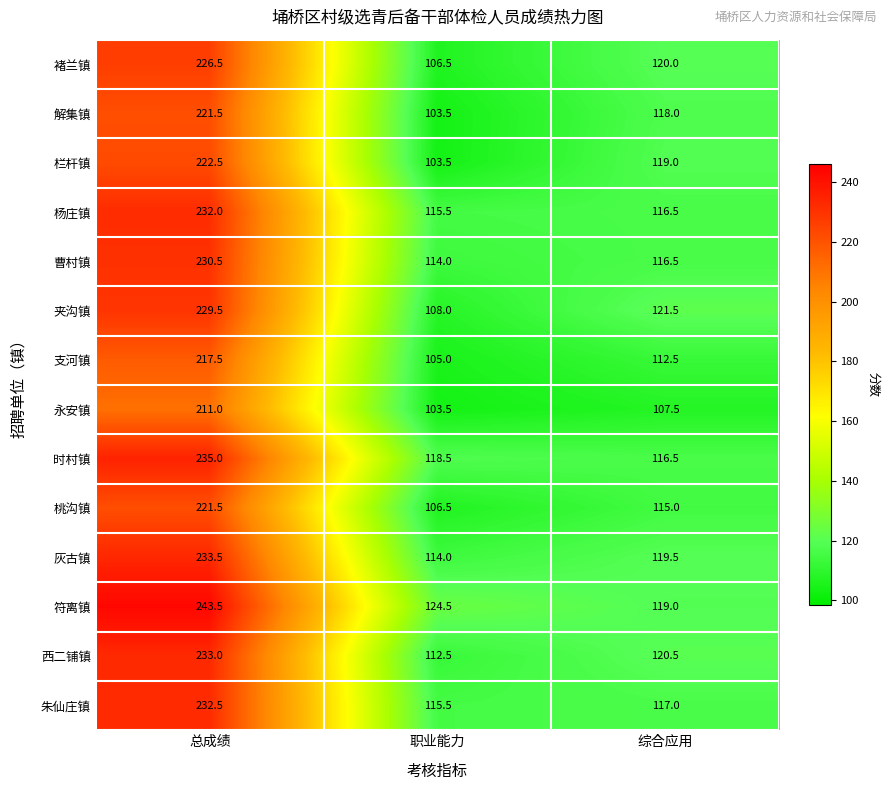

Which category has the lowest value across all series?

职业能力